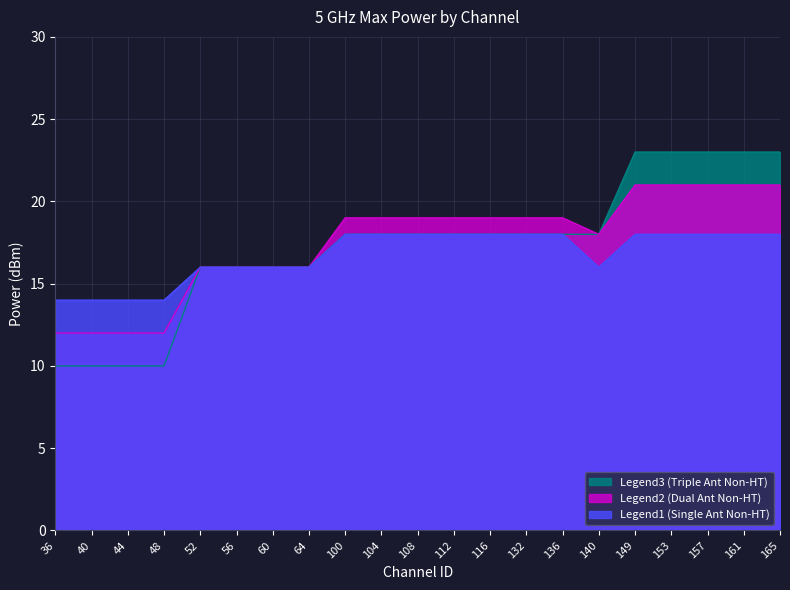

The value of Legend1 (Single Ant Non-HT) at 104 is 18. True or false?

True